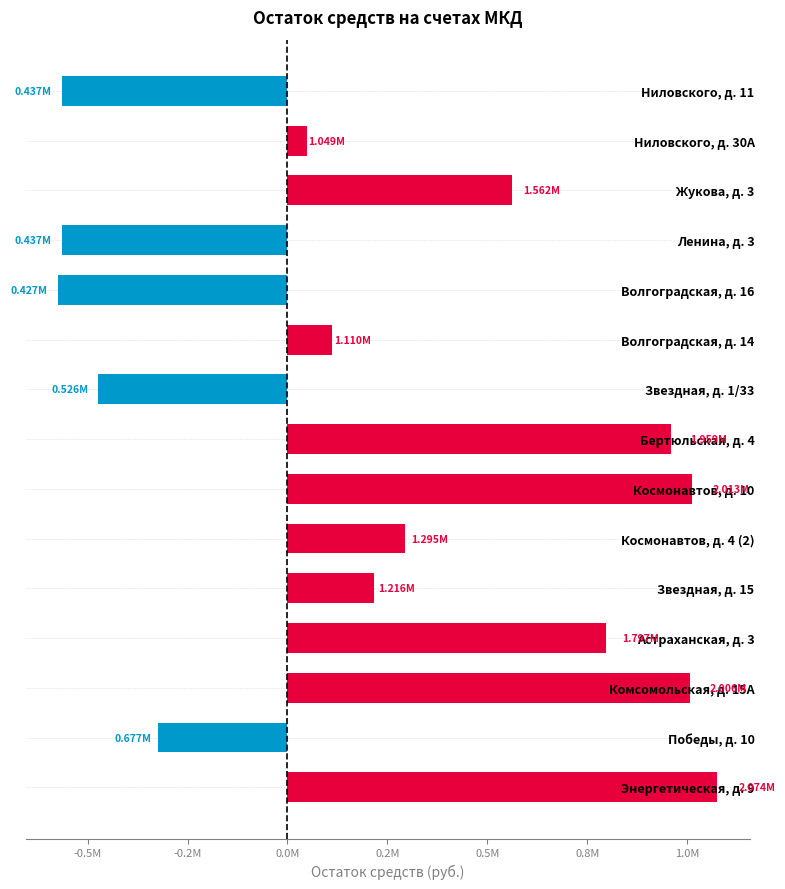

Does the chart contain any negative values?

Yes